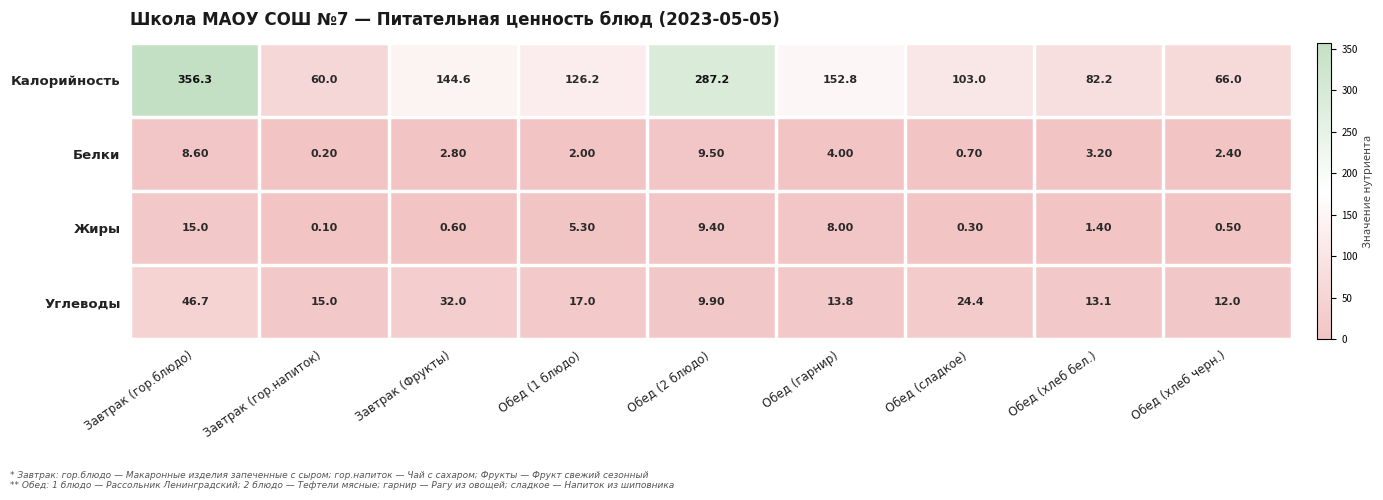

What is the difference between the maximum and minimum values in the Калорийность series?

296.3